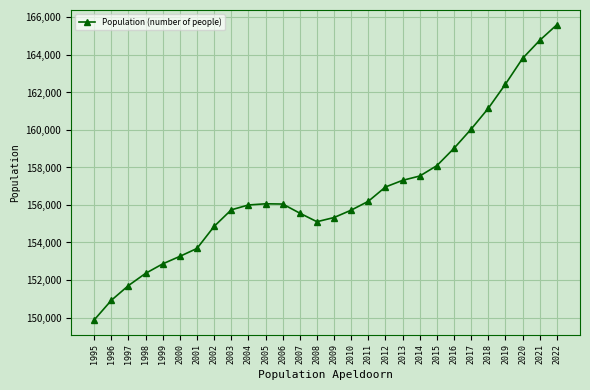

What is the value of the 27th point from the left?

164781